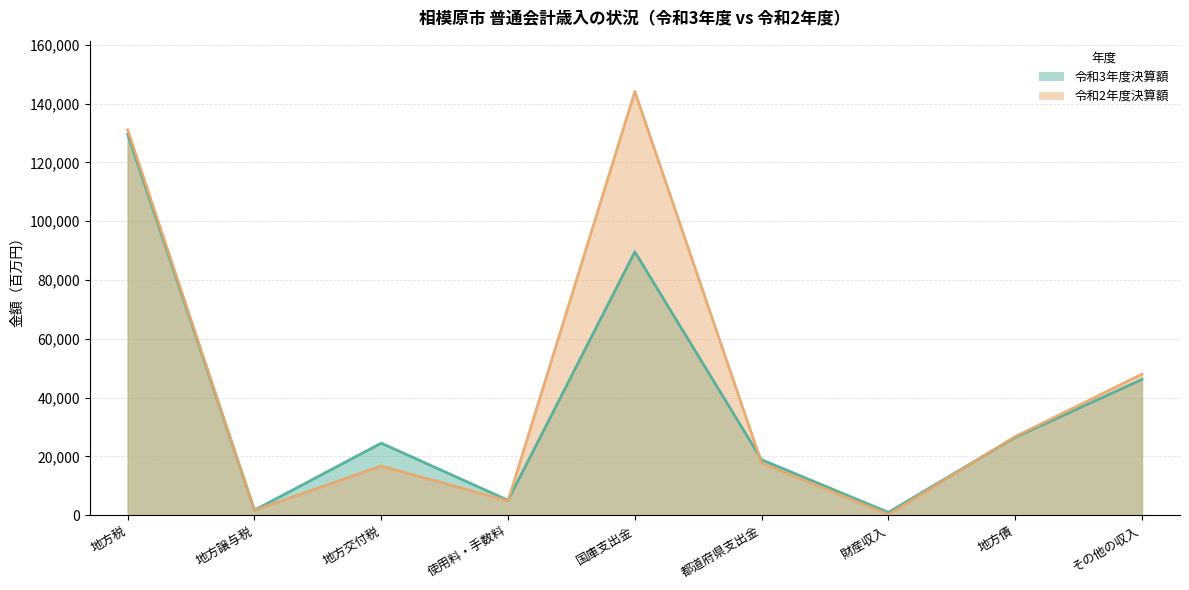

Reading left to right, list all the values displayed in this chart.

令和3年度決算額: 129575	1742	24545	5115	89621	18902	1005	26522	46214
令和2年度決算額: 131083	1709	16778	4911	144130	17810	281	26750	48012